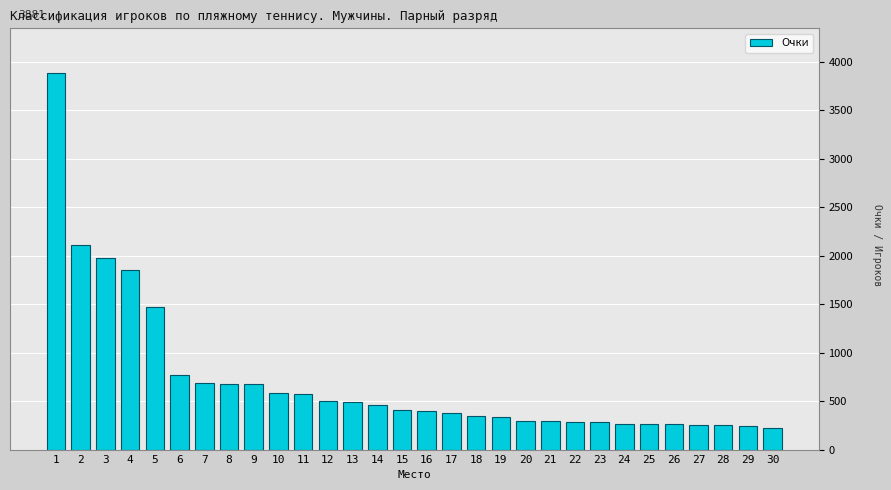

The value at 8 is 677. True or false?

True